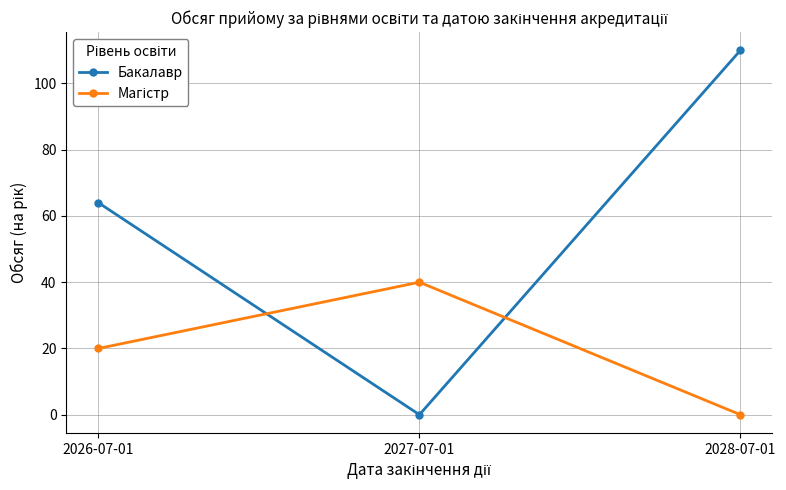

What is the label of the 3rd point from the right?

2026-07-01